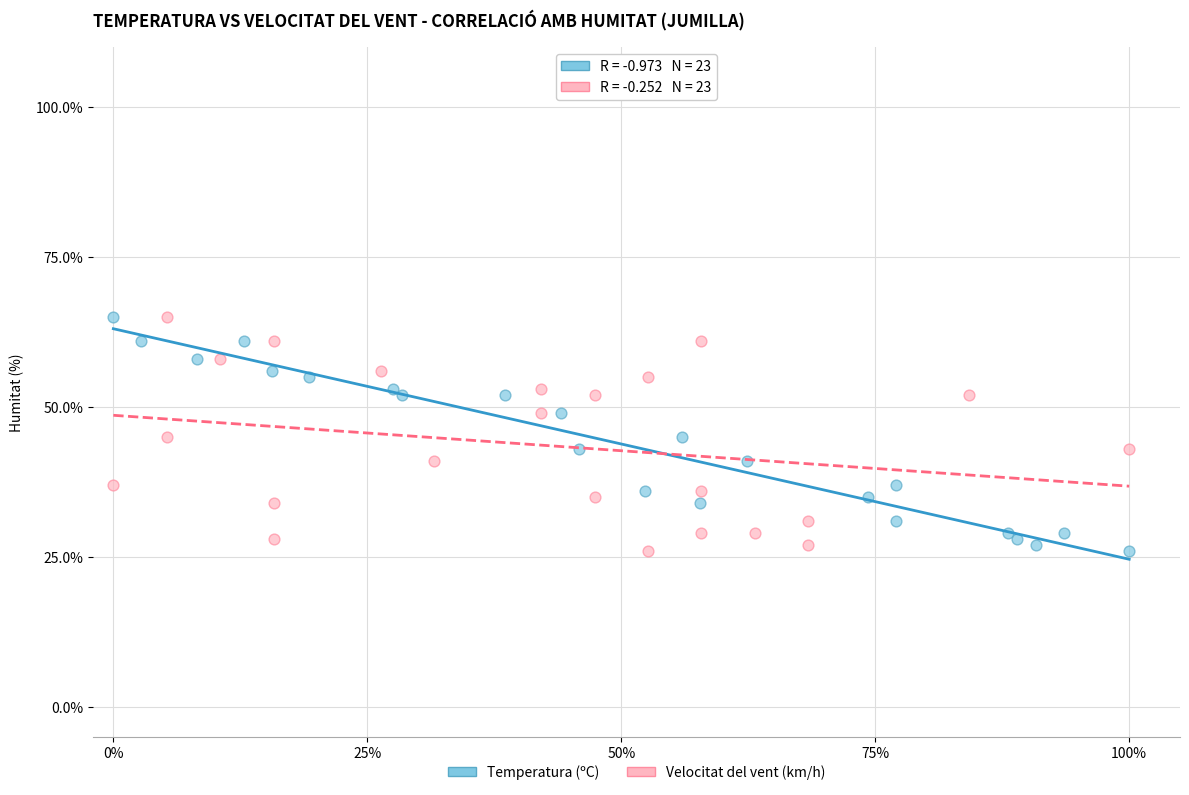

What are all the series names shown in the legend?

Temperatura (ºC), Velocitat del vent (km/h)